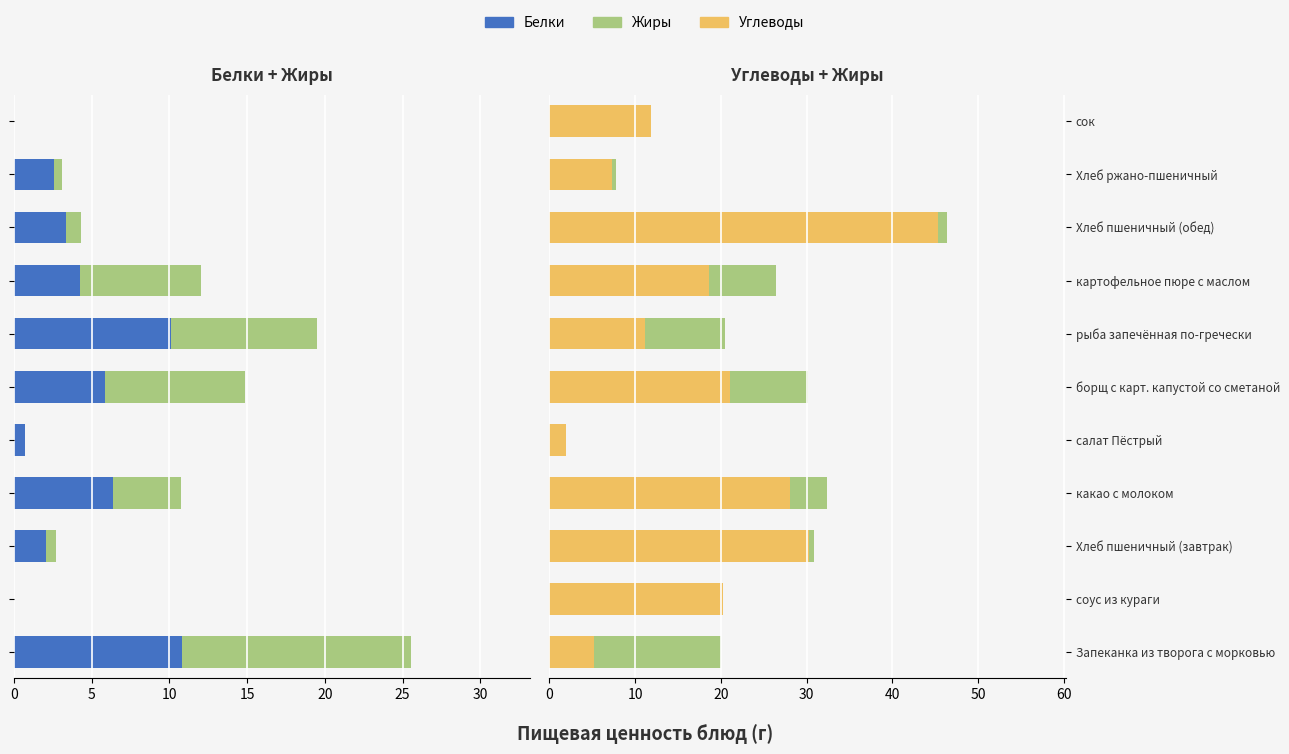

How many groups of bars are there?

11